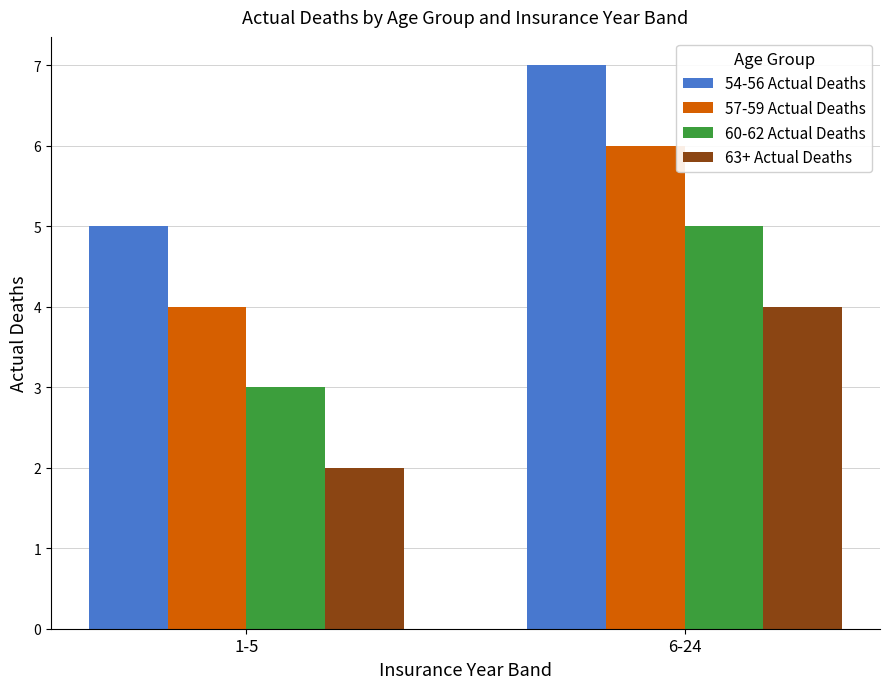

What is the label of the 2nd bar from the right?

1-5